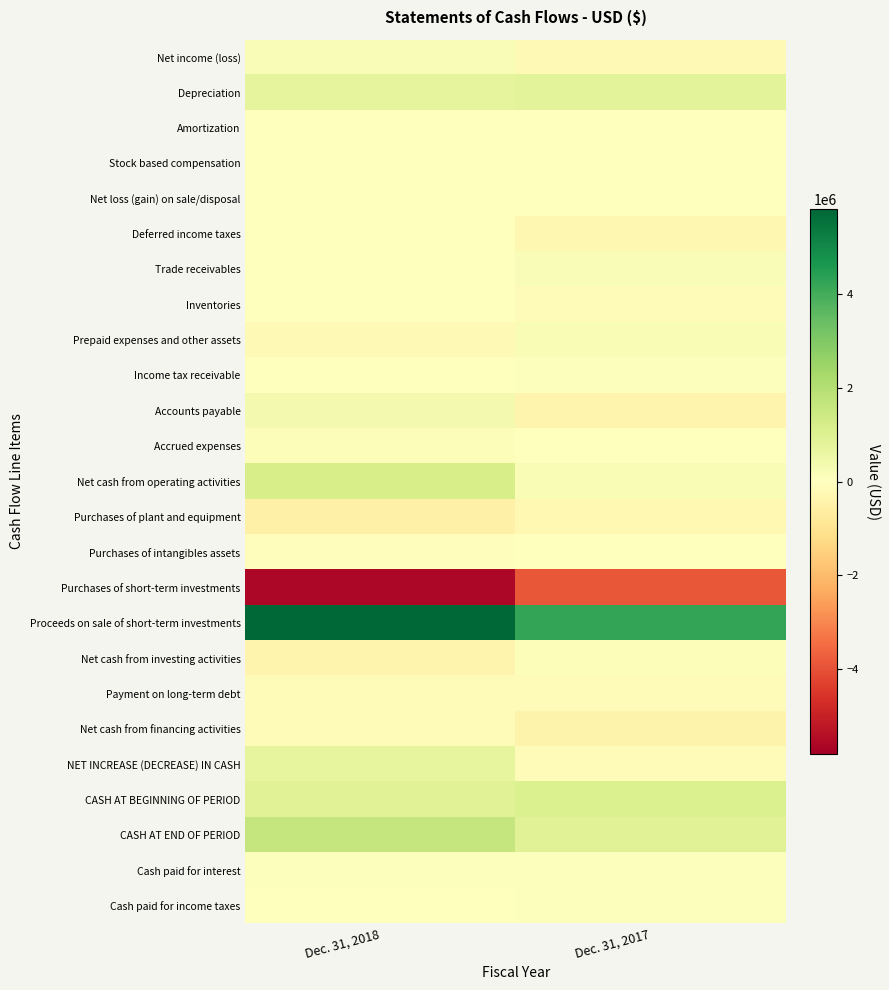

Which series has the widest spread of values?

Purchases of short-term investments